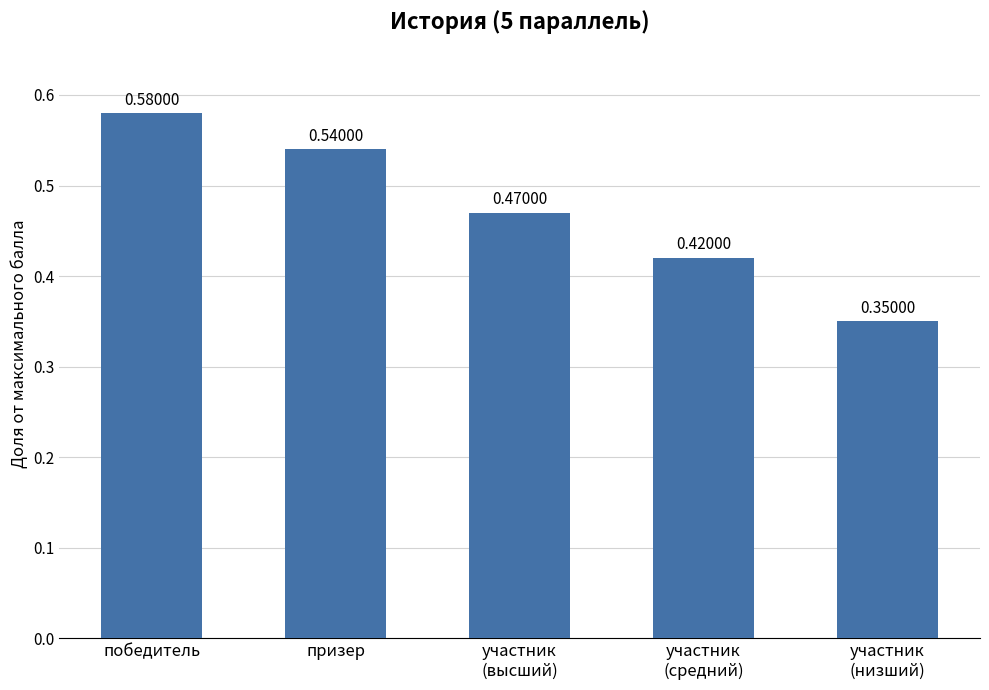

What is the change in value from участник
(высший) to участник
(низший)?

-0.1